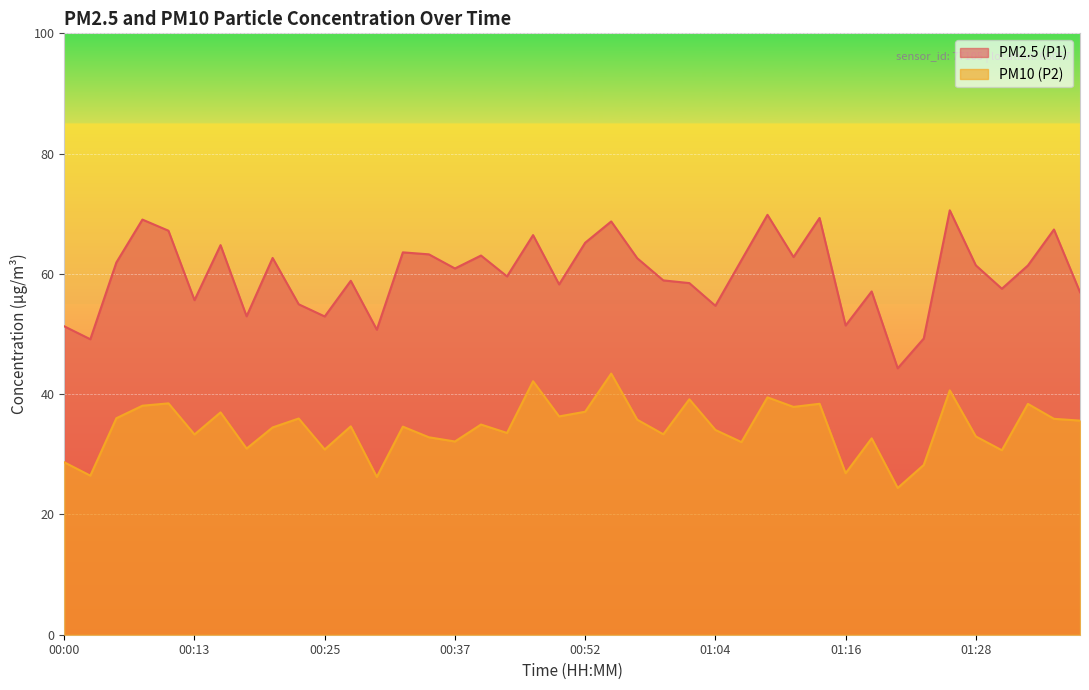

True or false: PM2.5 (P1) and PM10 (P2) cross at least once.

False